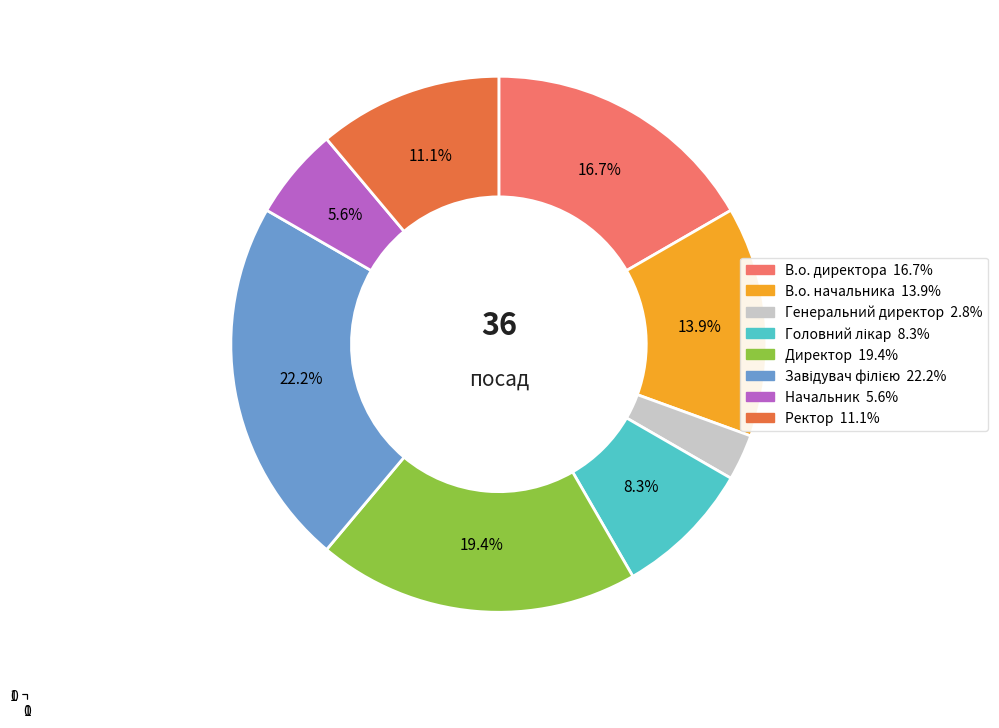

Between Генеральний директор and В.о. начальника, which is larger?

В.о. начальника